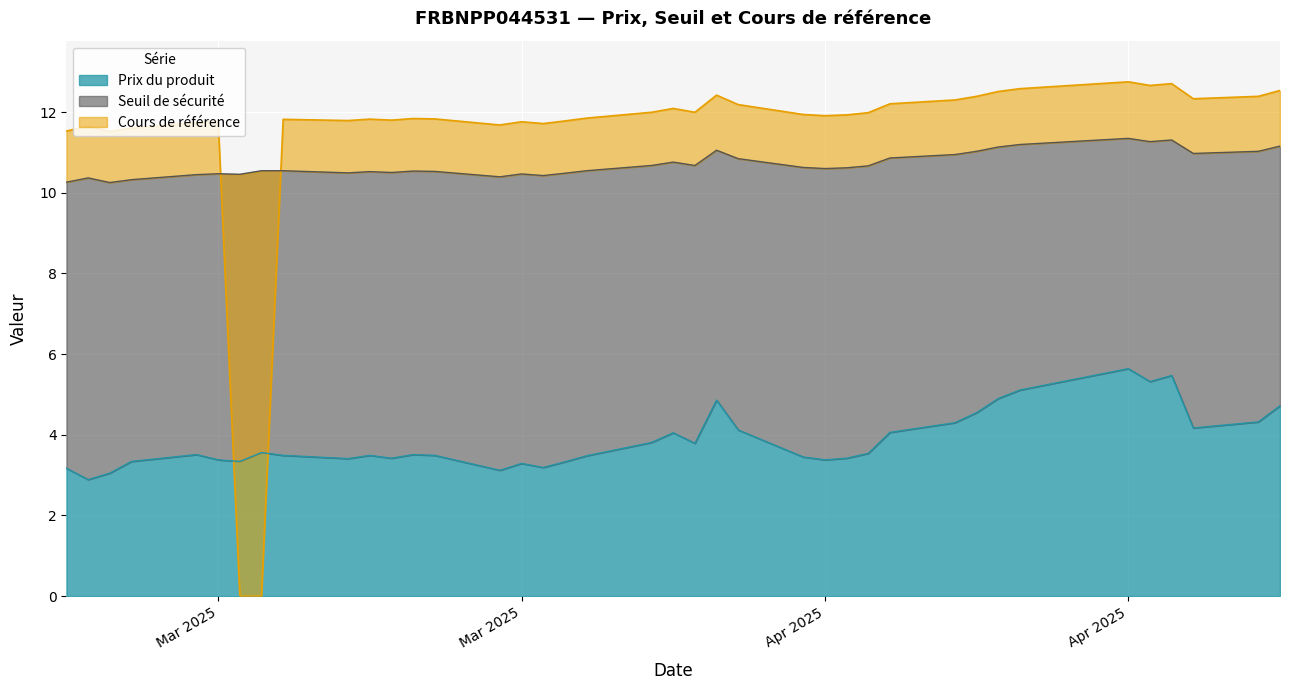

Which series changed the most between 2025-03-19 and 2025-03-11?

Prix du produit